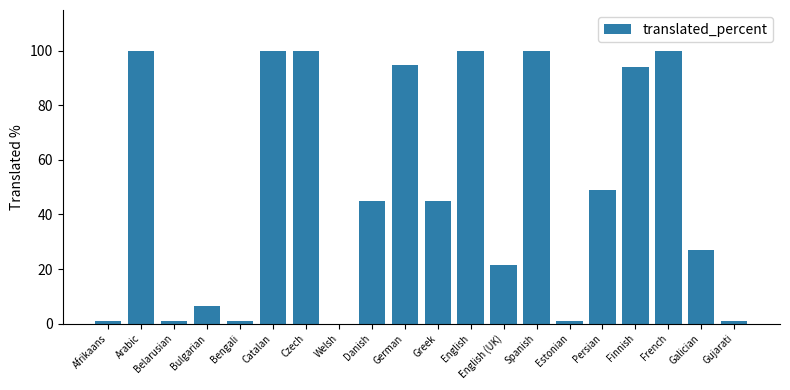

What is the maximum value shown in the chart?

100.0